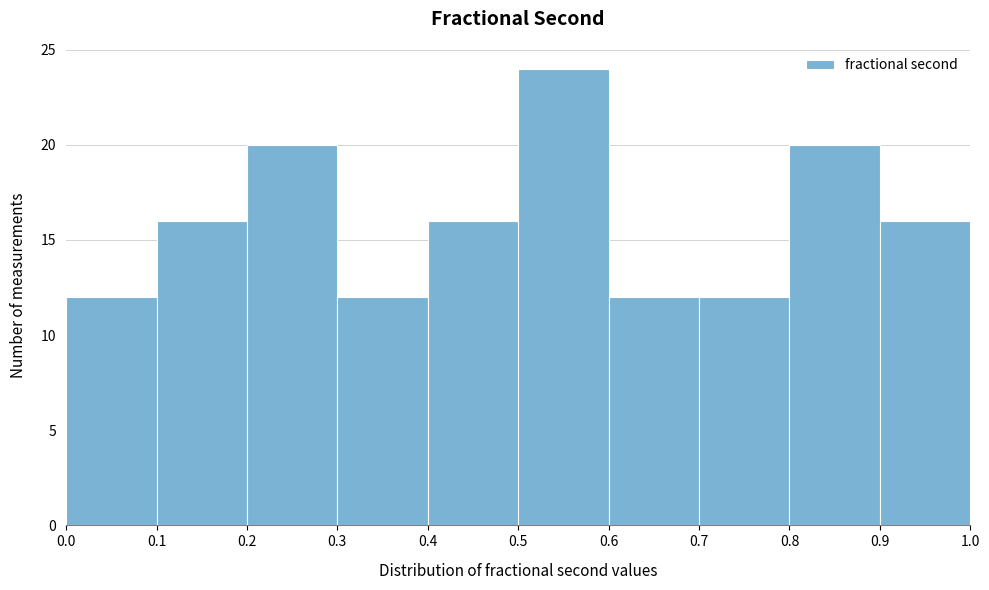

Reading left to right, list every bar in this chart as the range it spans on the x-axis followed by its height. The values are not printed on the chart, so give them approximately, as read against the axis.

0.0 to 0.1: 12
0.1 to 0.2: 16
0.2 to 0.3: 20
0.3 to 0.4: 12
0.4 to 0.5: 16
0.5 to 0.6: 24
0.6 to 0.7: 12
0.7 to 0.8: 12
0.8 to 0.9: 20
0.9 to 1.0: 16